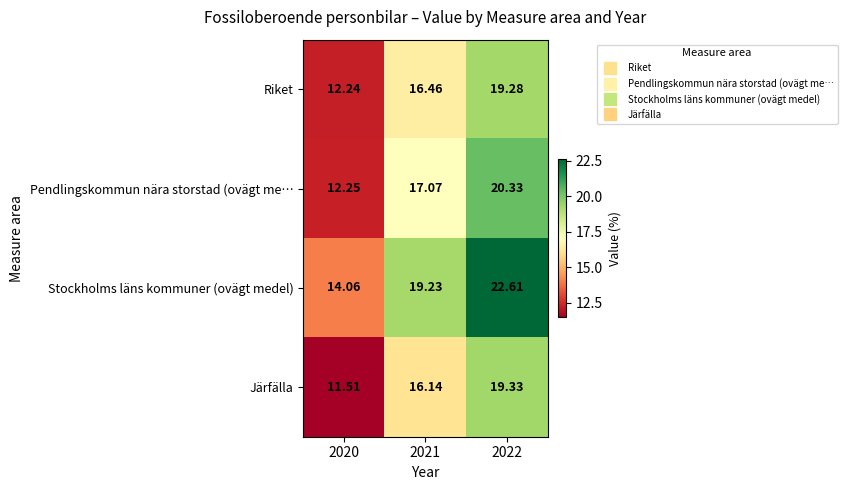

Rank the series by their maximum value, from highest to lowest.

Stockholms läns kommuner (ovägt medel), Pendlingskommun nära storstad (ovägt me…, Järfälla, Riket